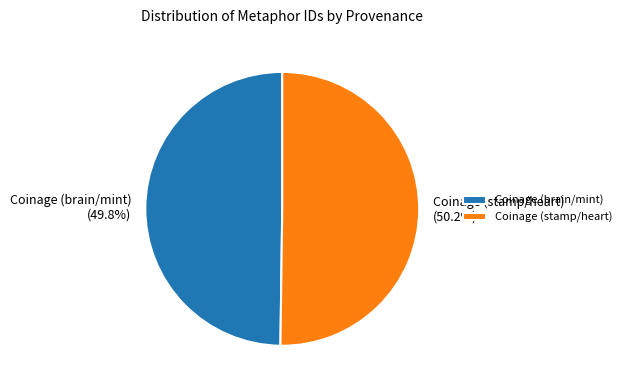

The Coinage (brain/mint) slice represents 50% of the pie. True or false?

True